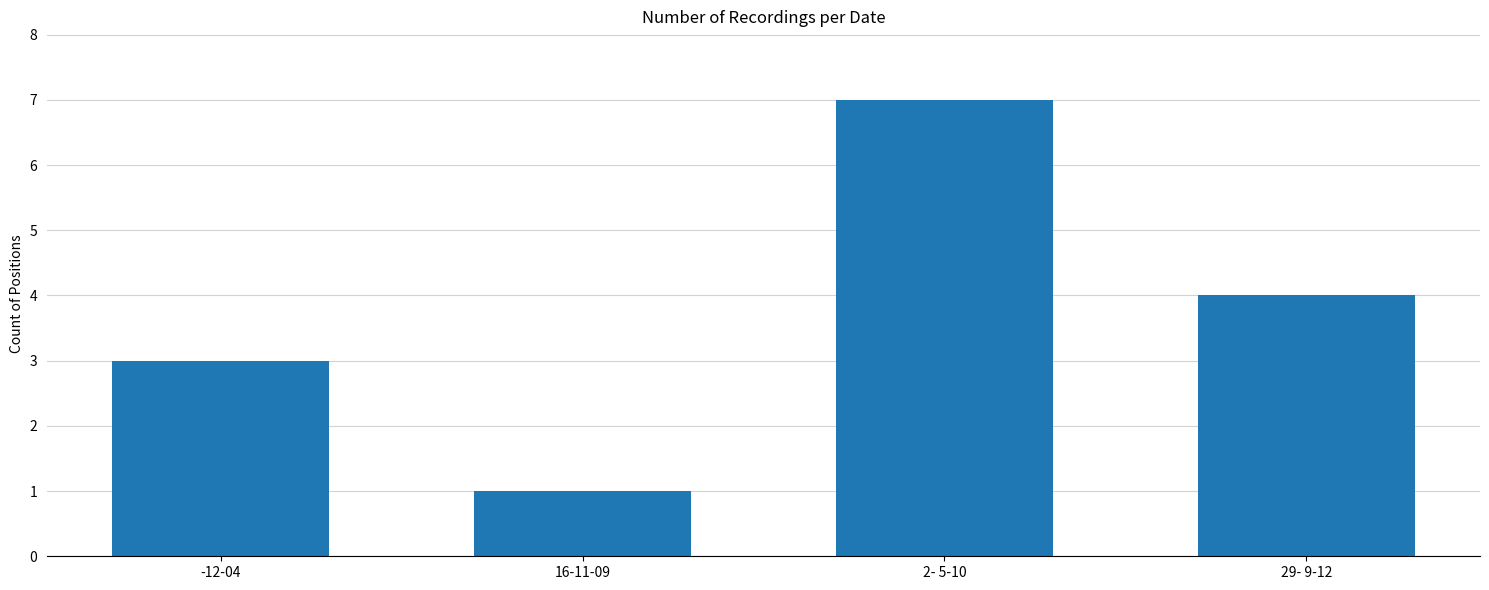

True or false: the data shows 3 at -12-04.

True